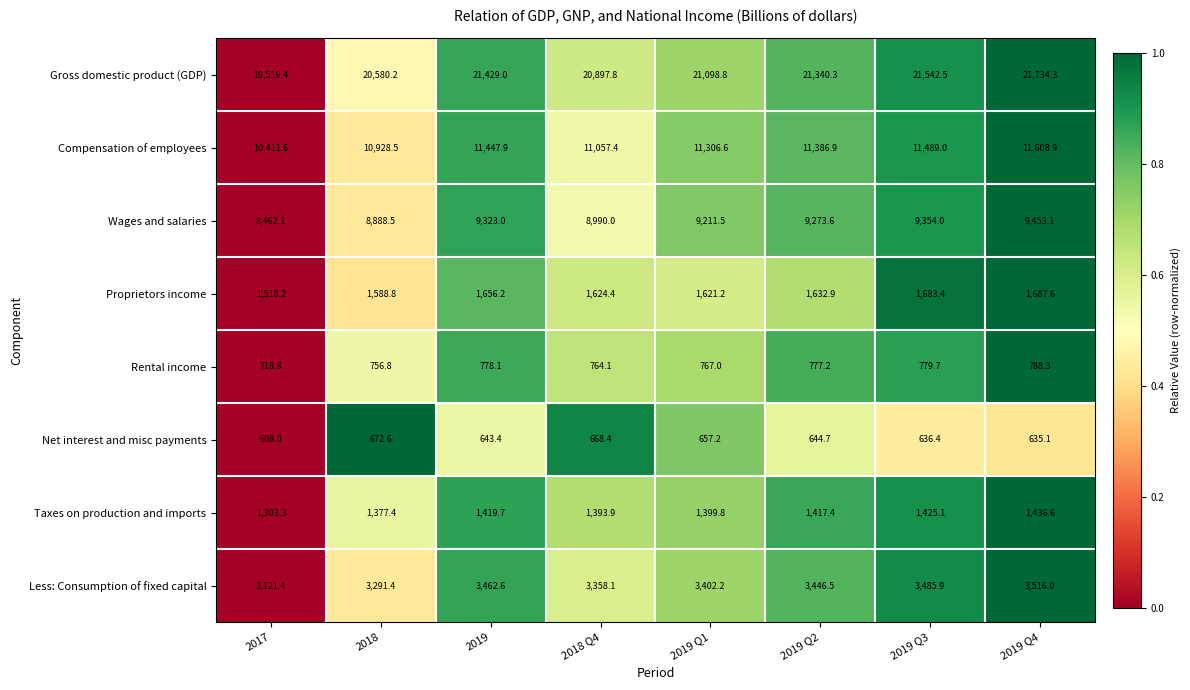

What is the difference between the second highest and minimum values in the Wages and salaries series?

891.9